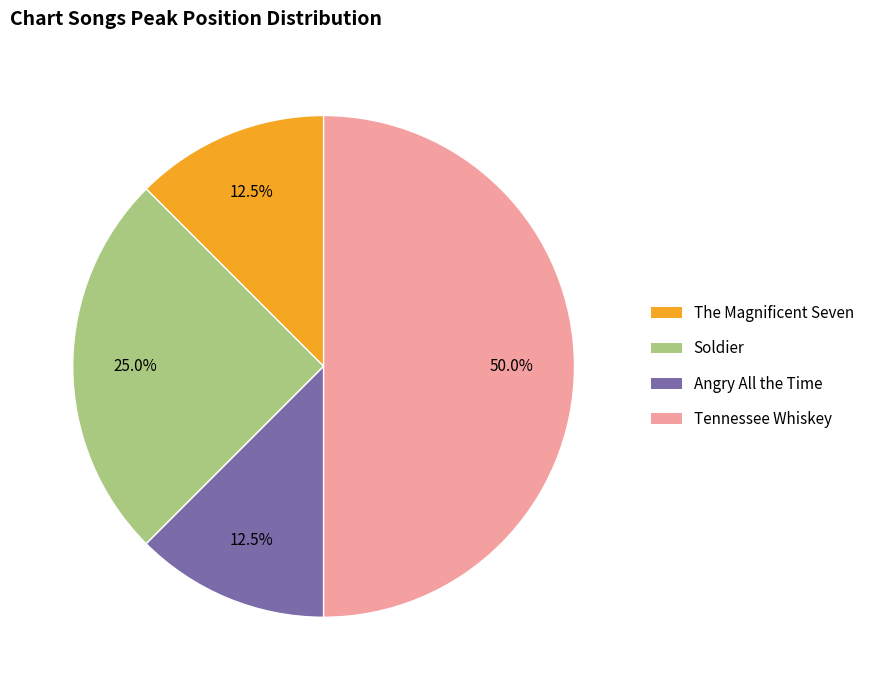

Rank the categories by value from lowest to highest.

The Ghost Rider Orchestra - The Magnificent Seven, Tim McGraw - Angry All the Time, High Valley - Soldier, George Jones - Tennessee Whiskey